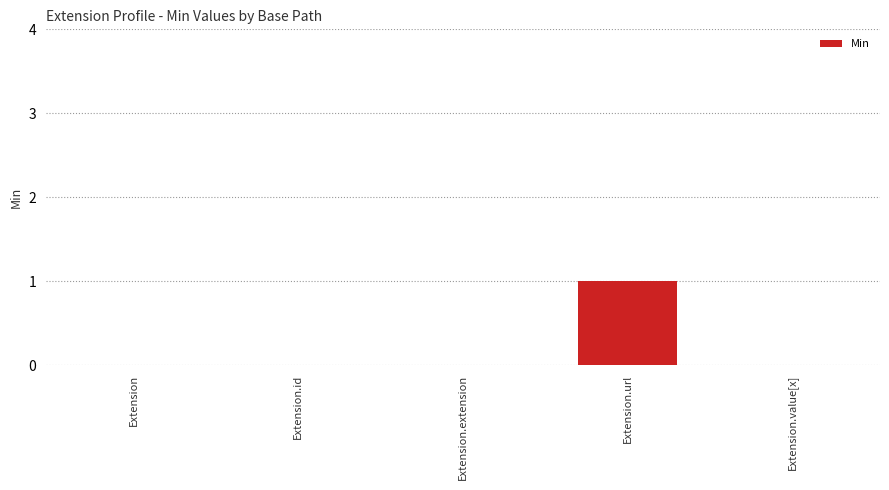

Which category has the highest value across all series?

Extension.url